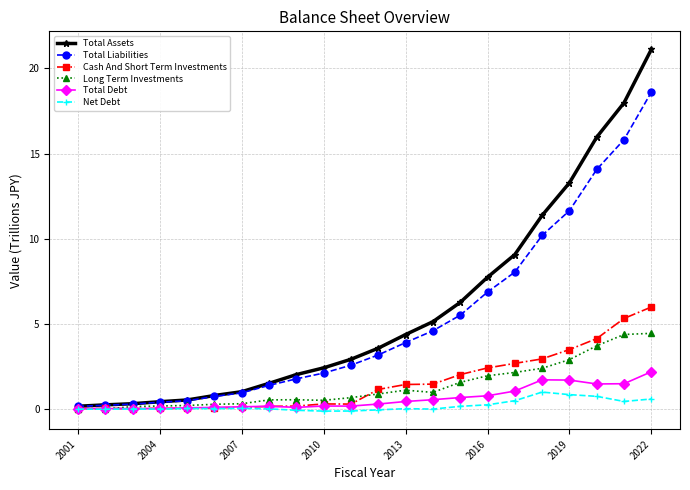

True or false: Net Debt has more than 2 interior local peaks.

True